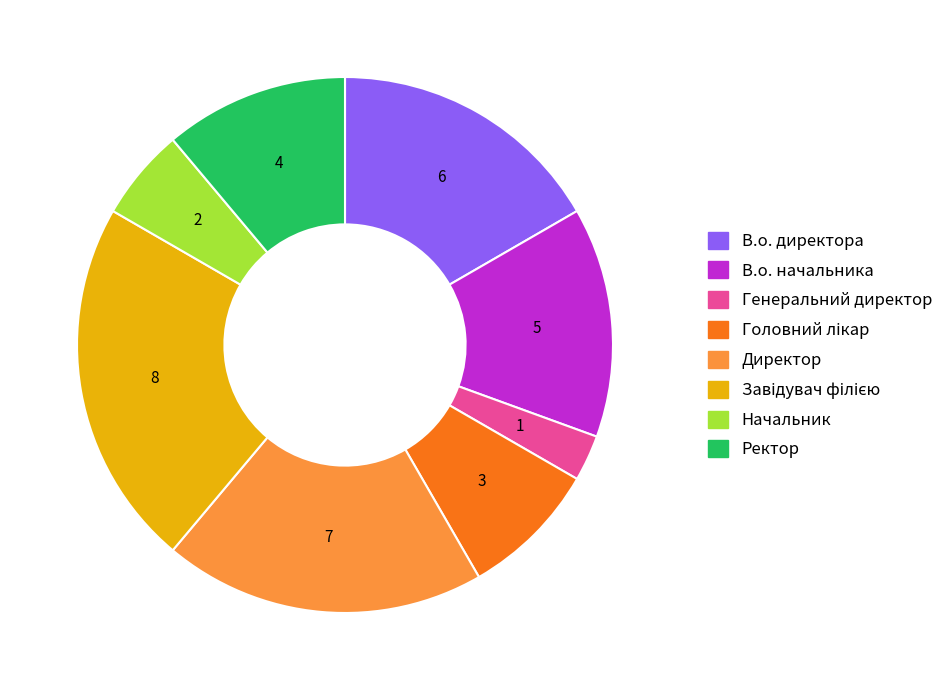

What is the smallest slice in the pie chart?

Генеральний директор